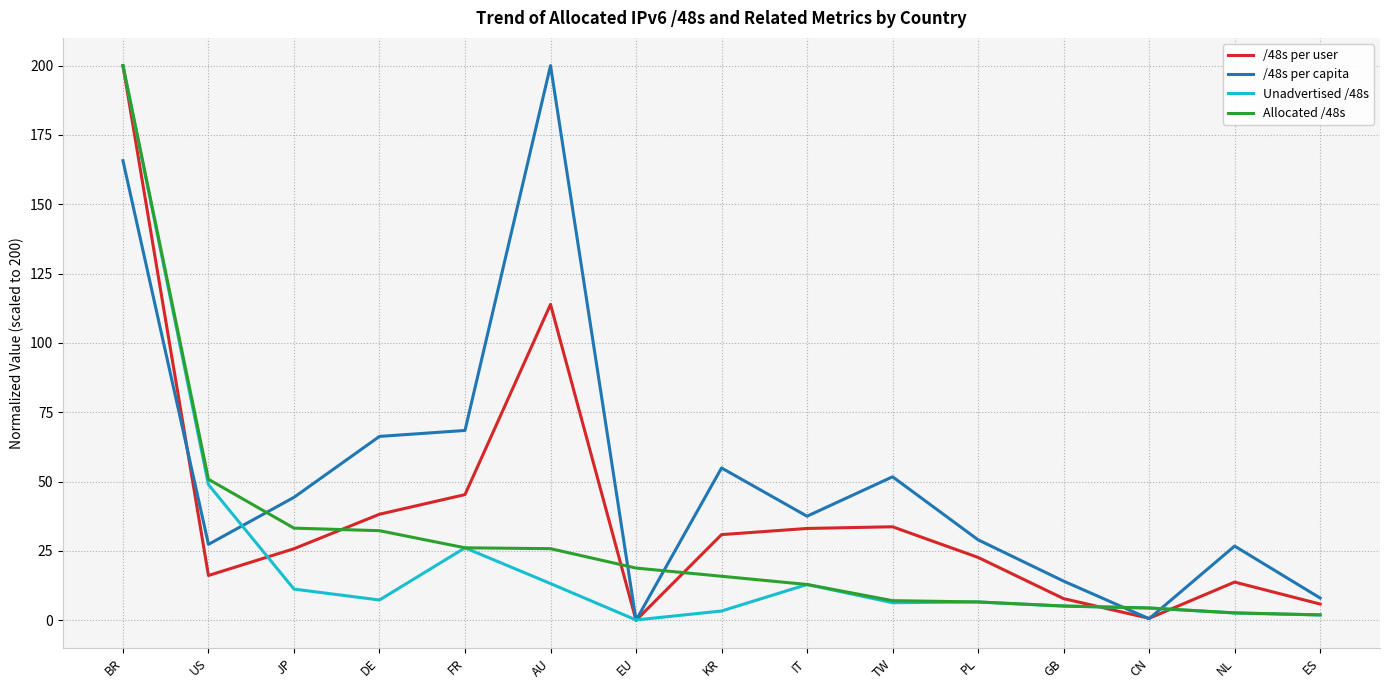

How many lines are shown in the chart?

4